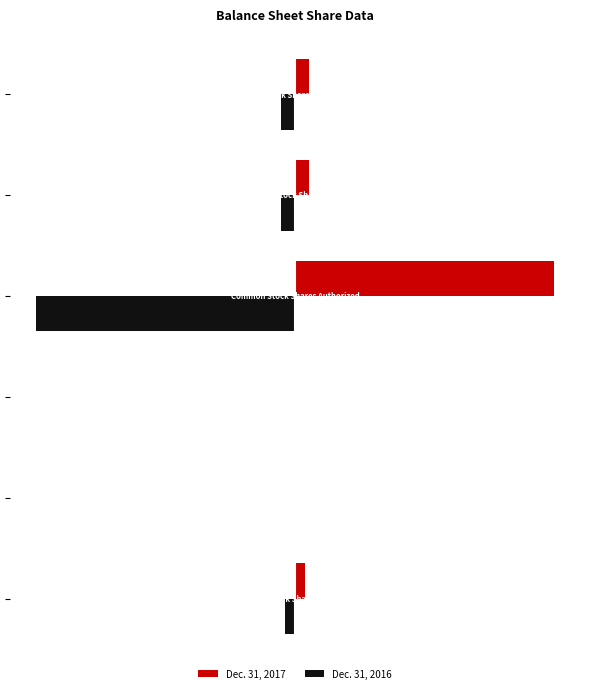

List the series in order of their overall mean, highest first.

Dec. 31, 2017, Dec. 31, 2016